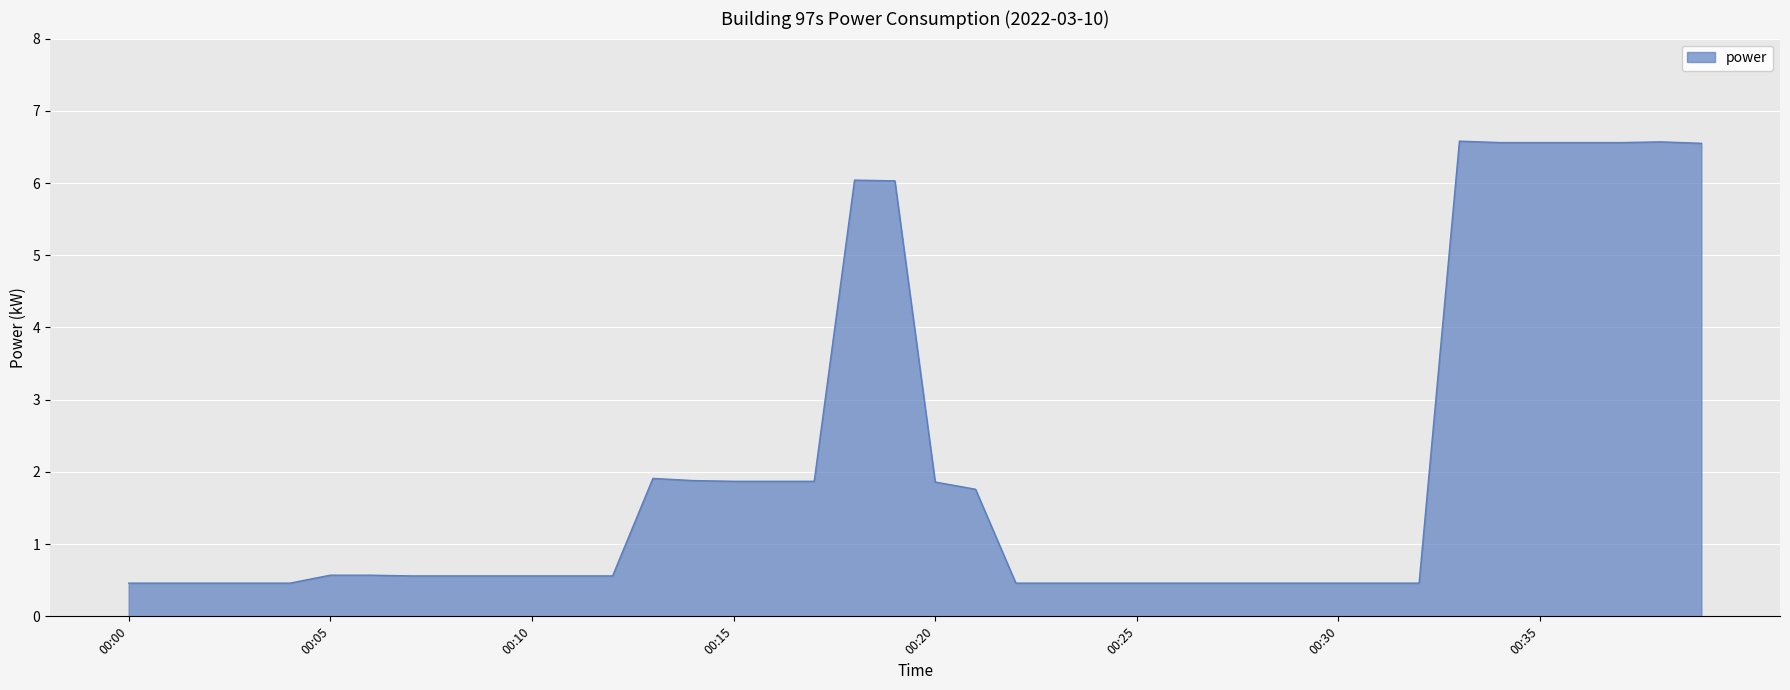

What is the greatest value displayed?

6.6